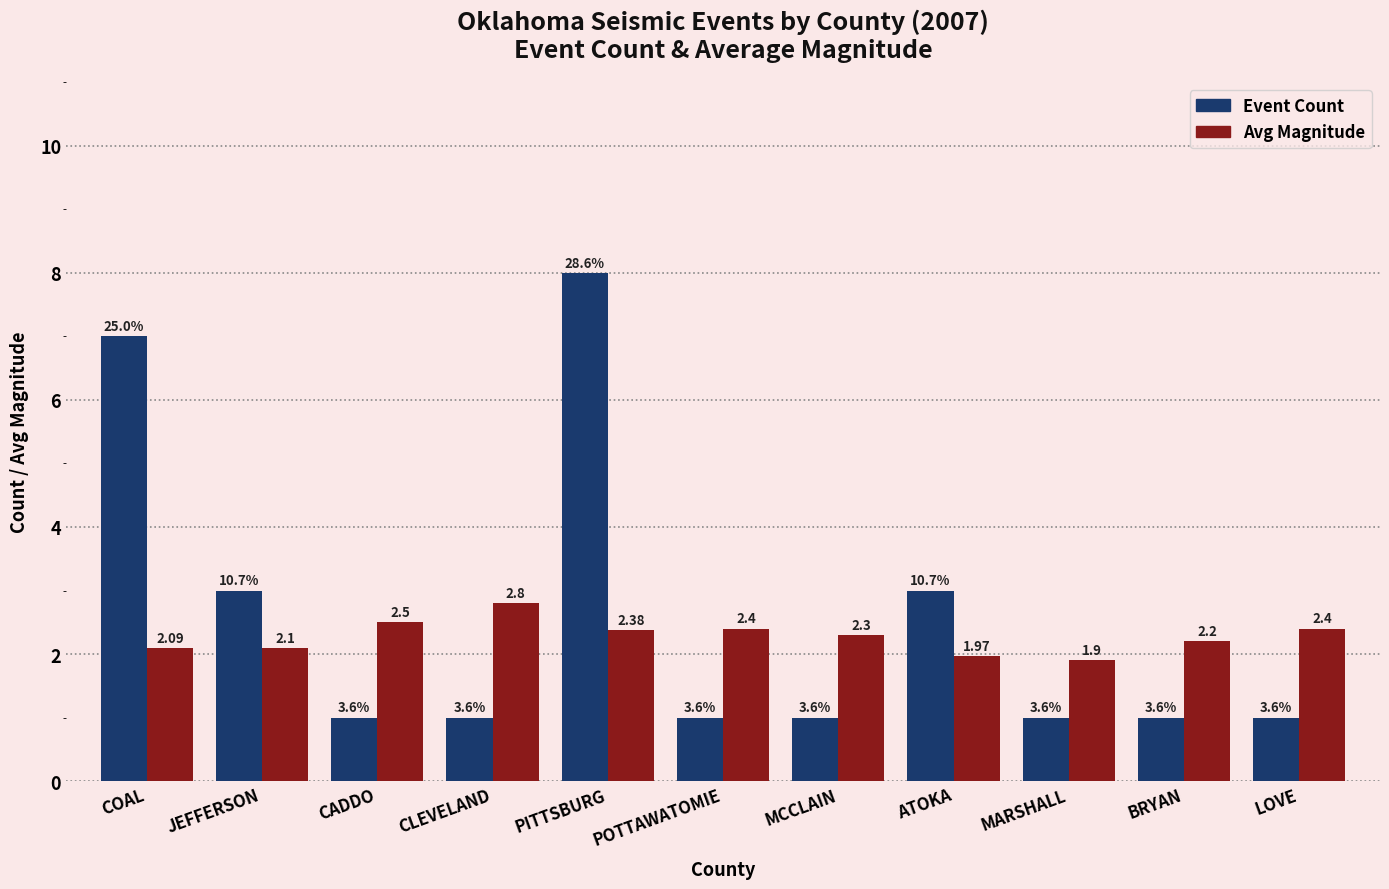

List the series in order of their peak value, lowest first.

Avg Magnitude, Event Count